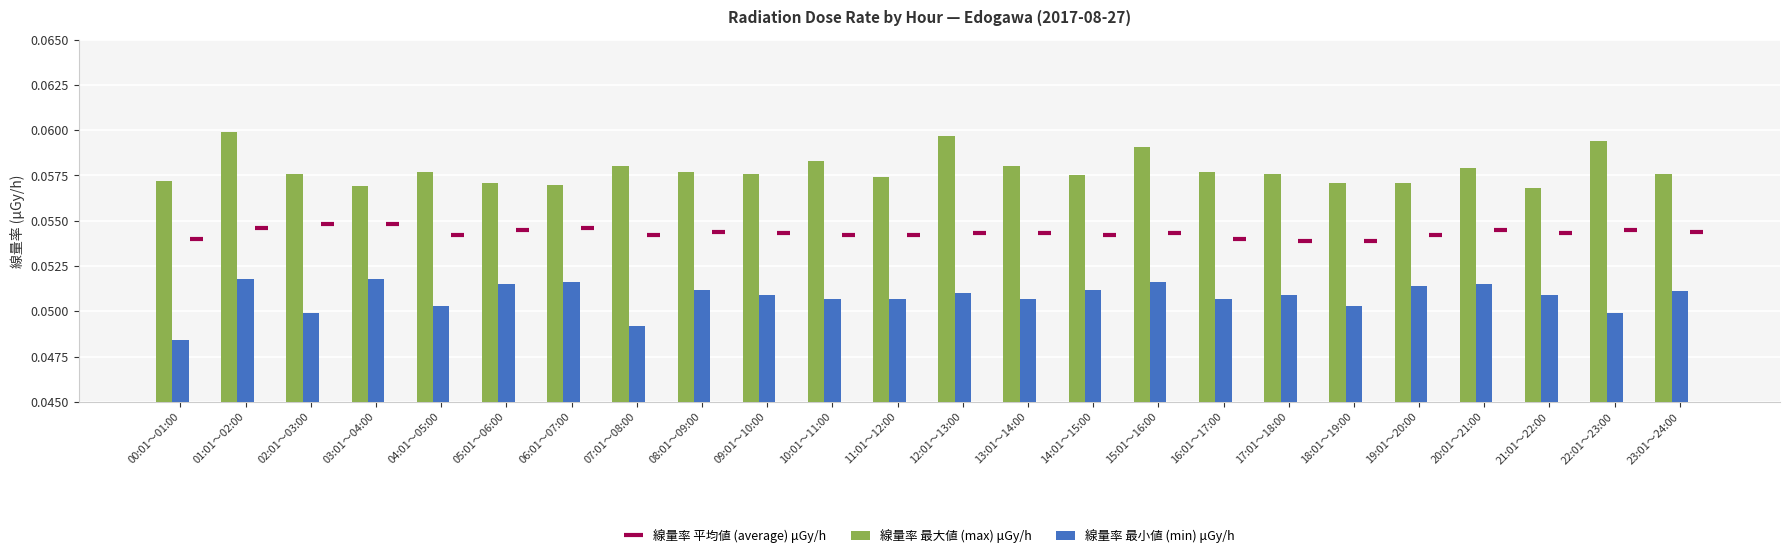

Which series has the widest spread of values?

線量率 最小値 (min) μGy/h